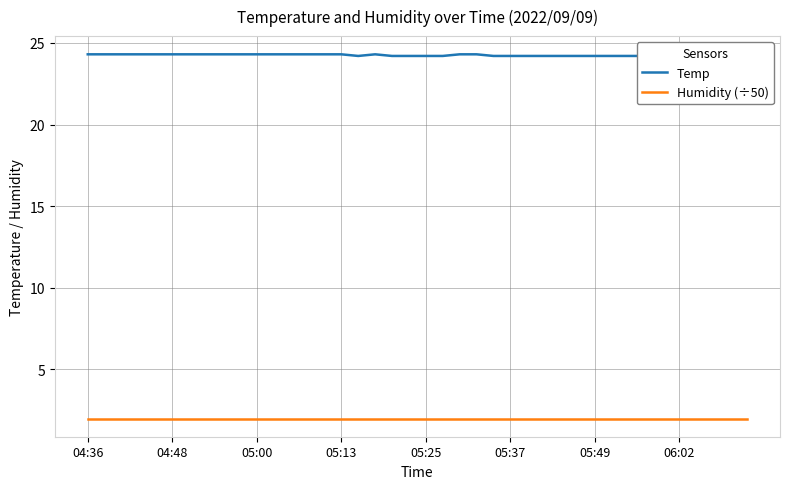

The value of Temp at 26 is 24.2. True or false?

True